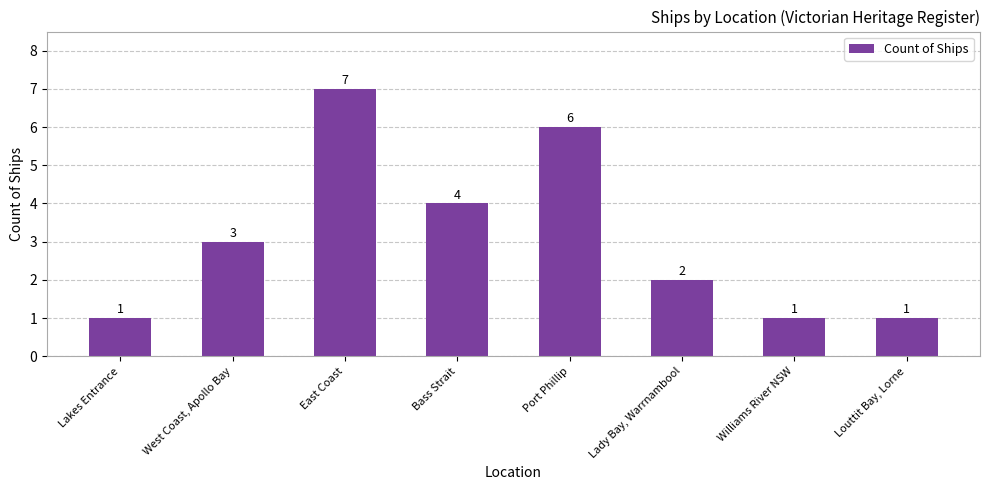

What is the difference between the maximum and second lowest values?

6